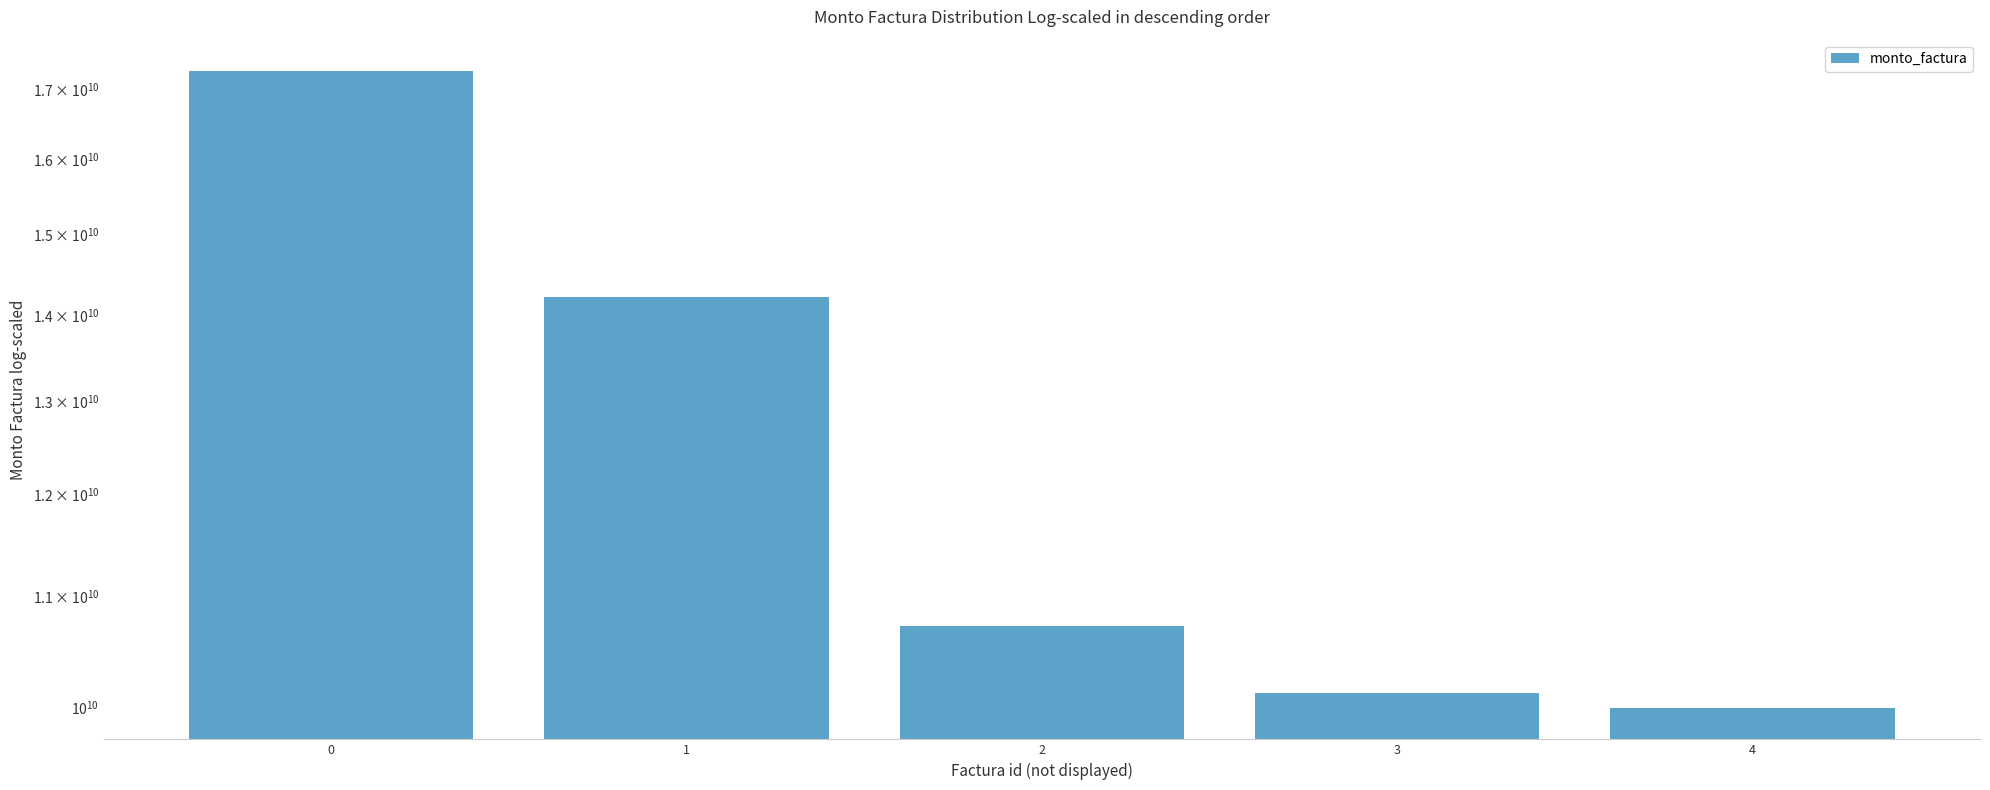

What is the change in value from 1 to 2?

-3493897412